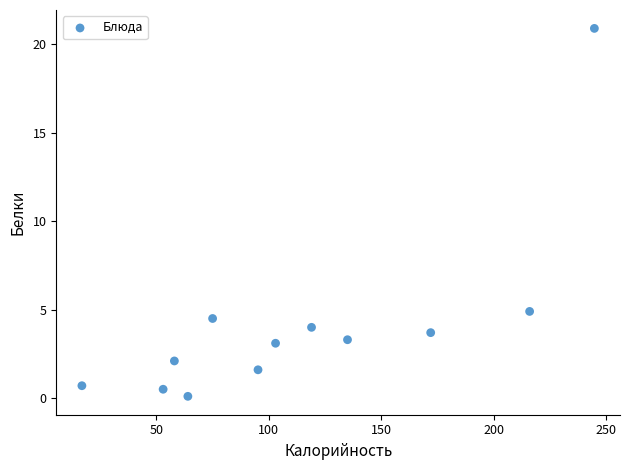

What Y value in the scatter plot is closest to 10?

4.9